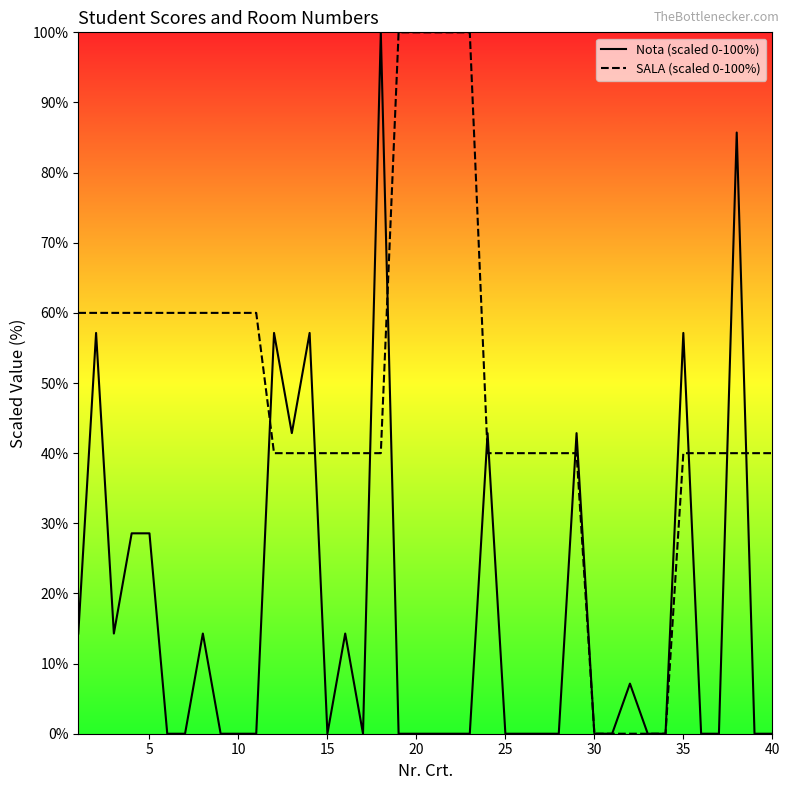

True or false: Nota (scaled 0-100%) has a value of 0.0 at 25.

True